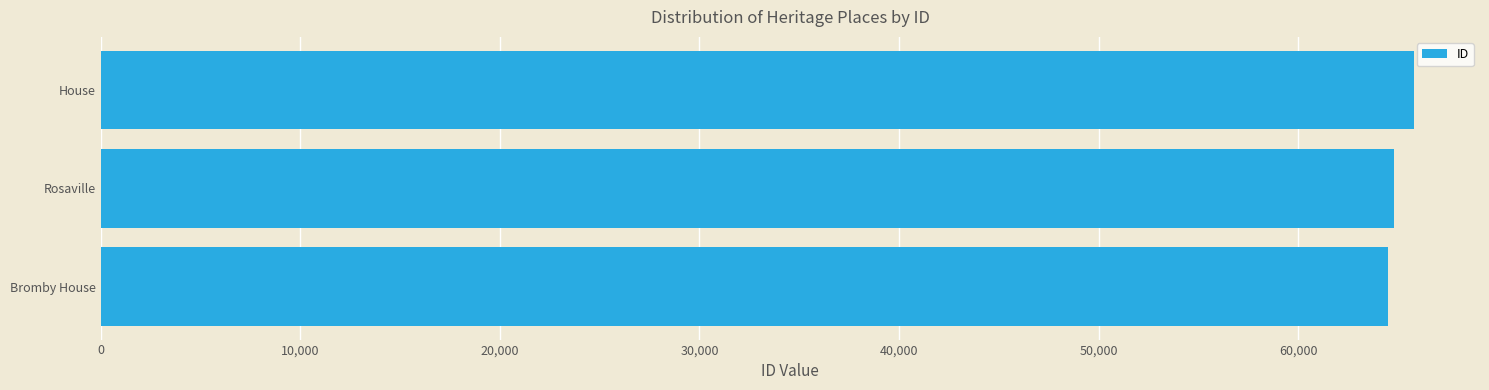

Approximately how many times larger is the value at Bromby House compared to House?

1.0